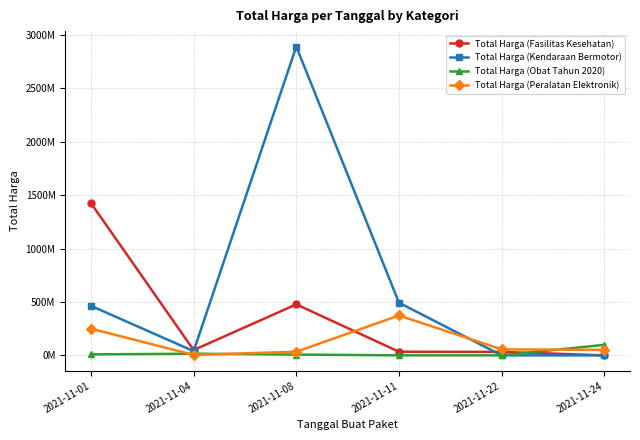

What is the sum of all Total Harga (Kendaraan Bermotor) values?

3888564100